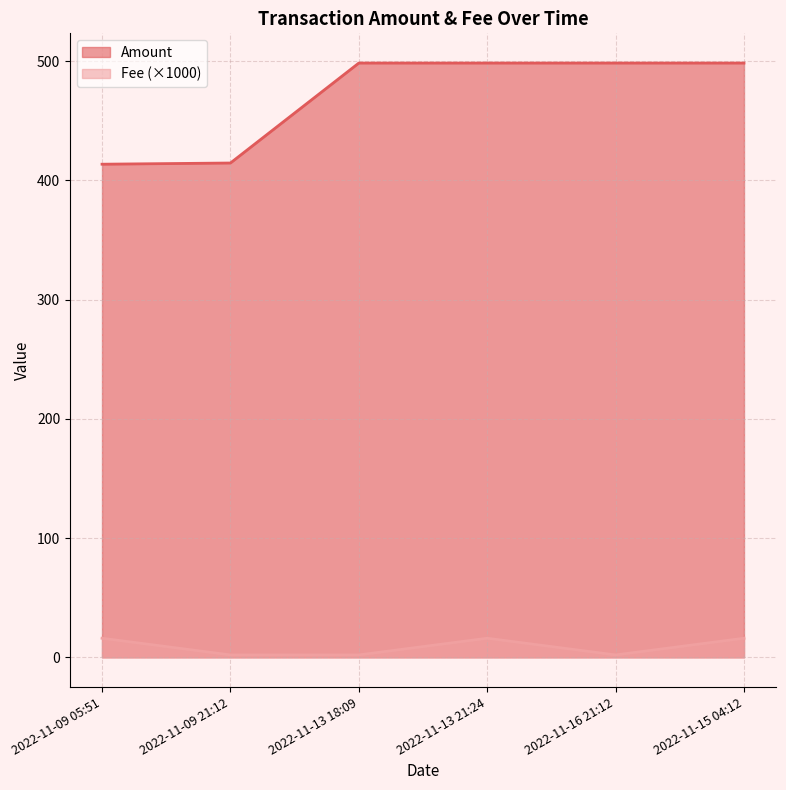

Count the number of categories in the chart.

6